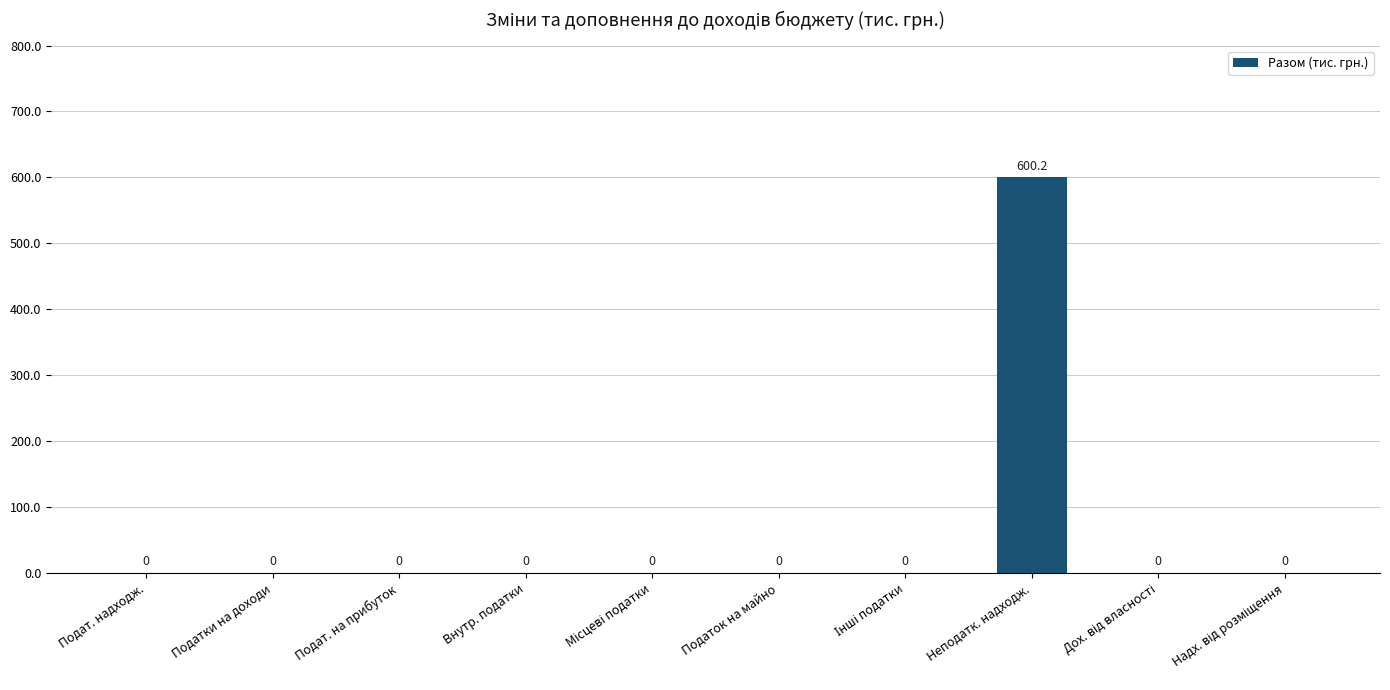

Reading left to right, what are all the values shown in this chart?

0.0	0.0	0.0	0.0	0.0	0.0	0.0	600.2	0.0	0.0